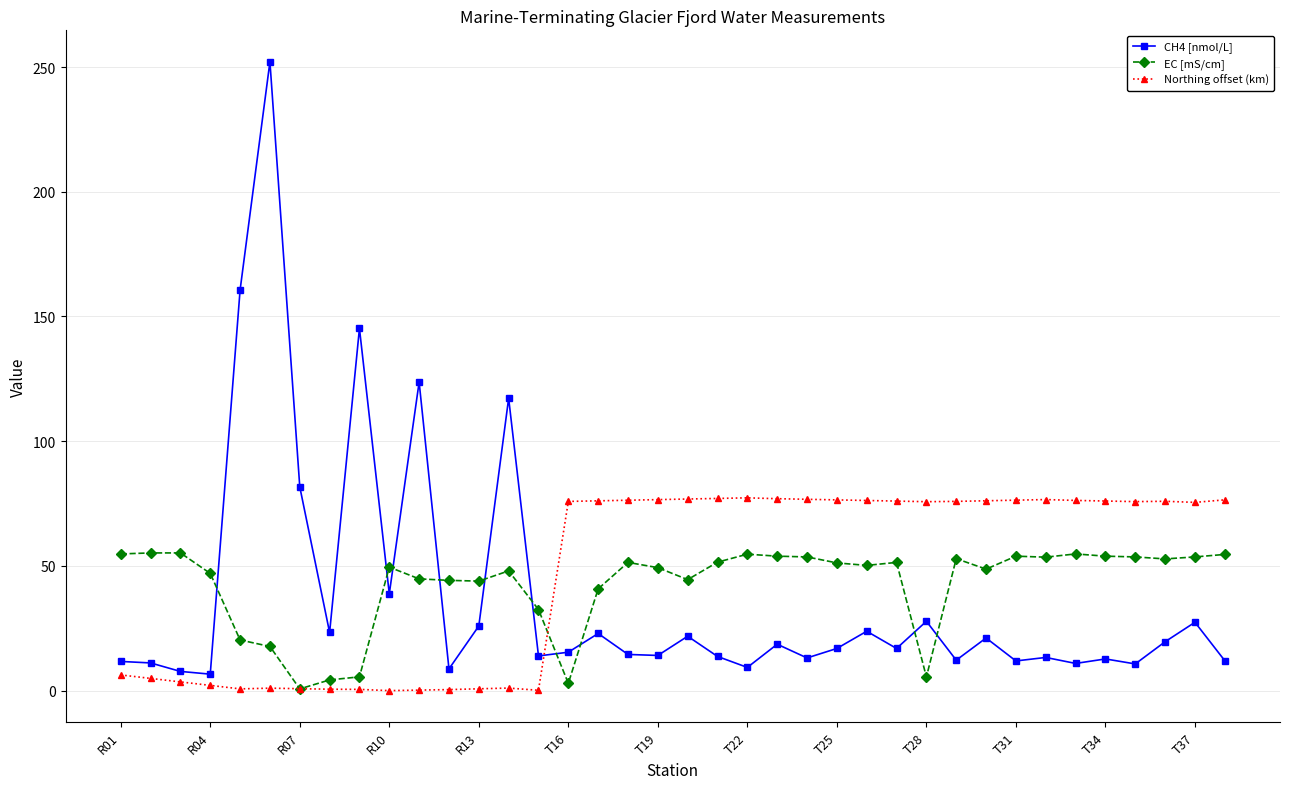

What is the maximum value for EC [mS/cm]?

55.2